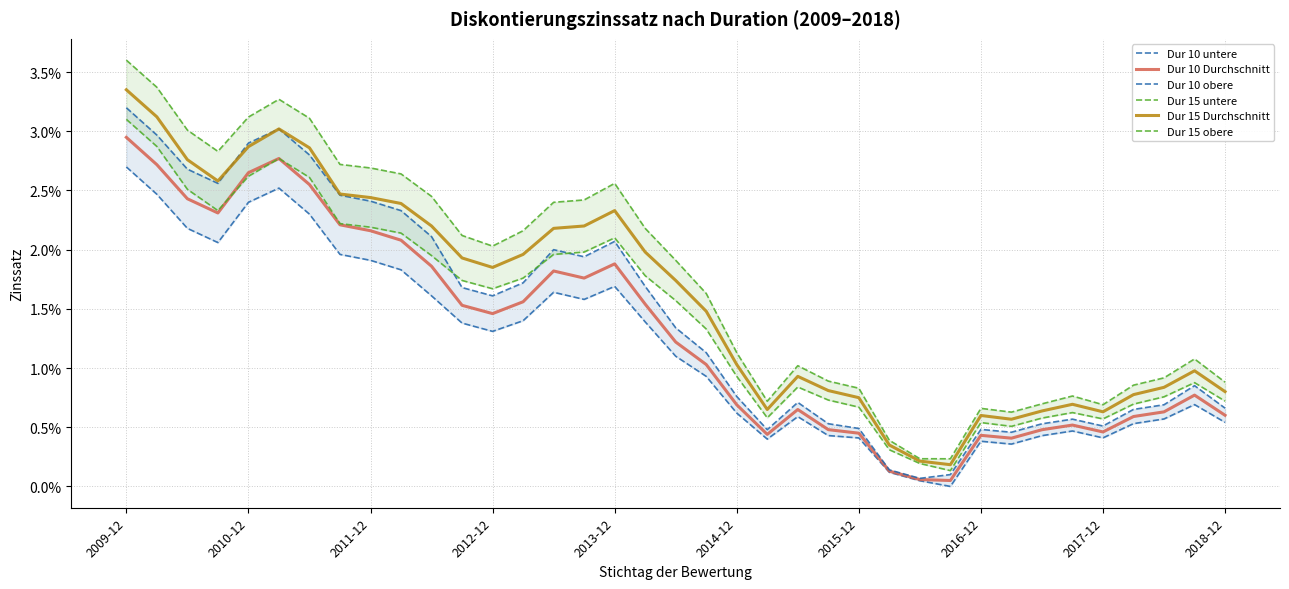

Is the value of Dur 10 obere at 31 greater than the value of Dur 10 Durchschnitt at 24?

Yes